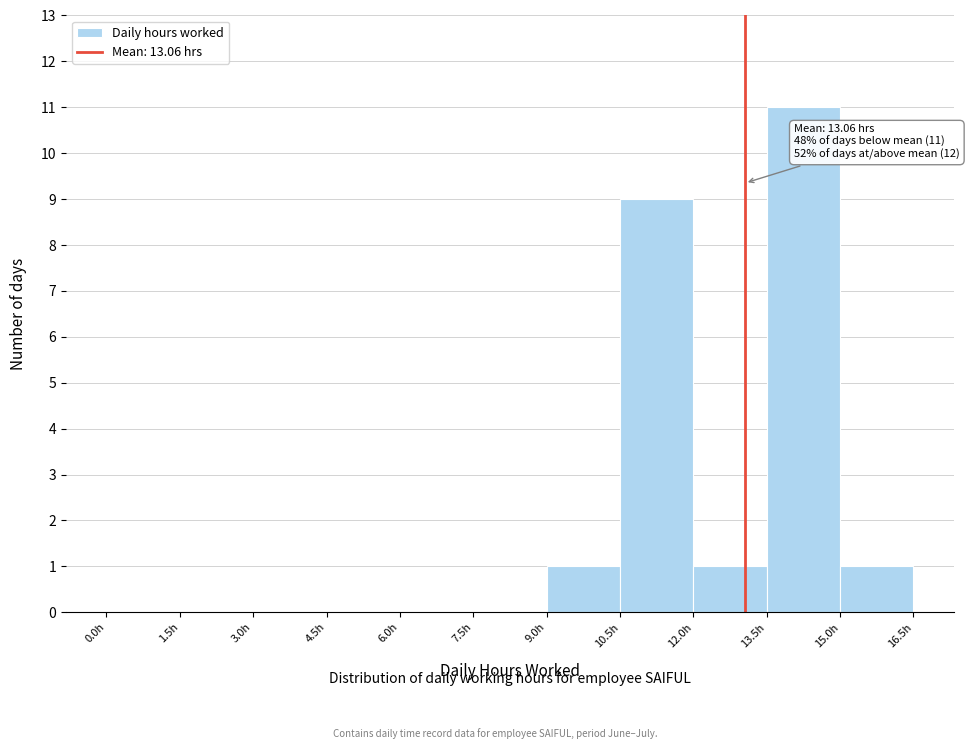

Which range on the x-axis has the tallest bar?

13.5 to 15.0